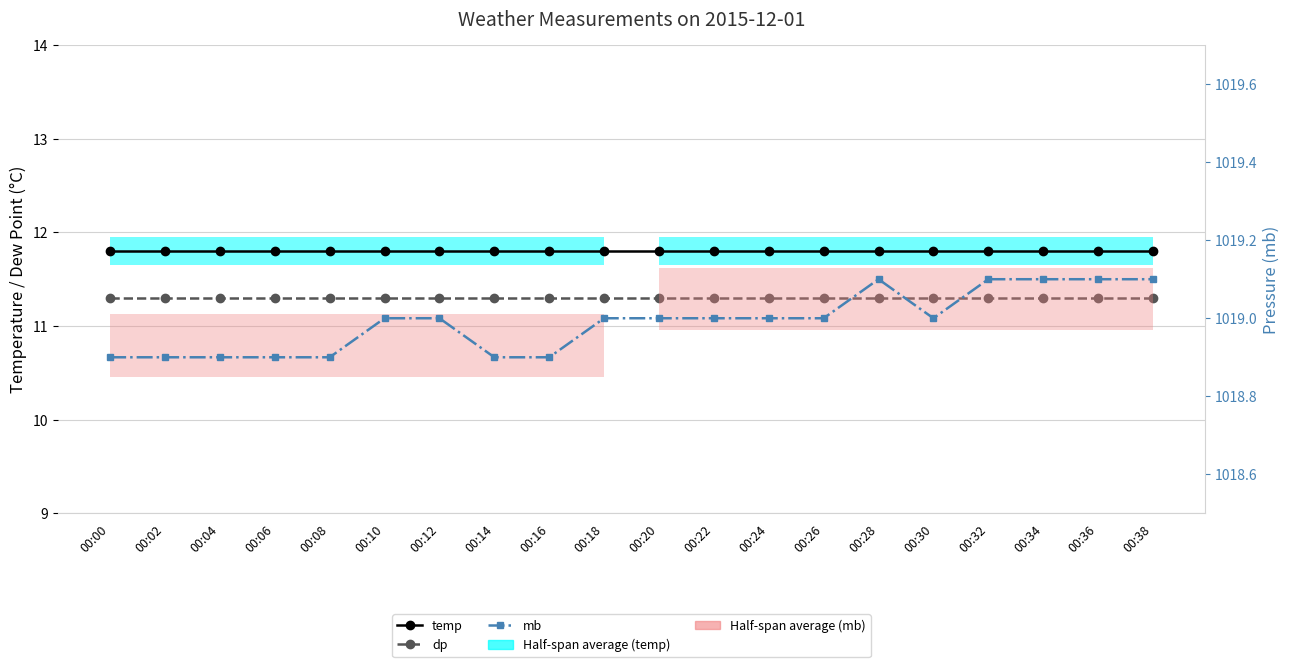

Between 00:02 and 00:00, which is larger?

00:02